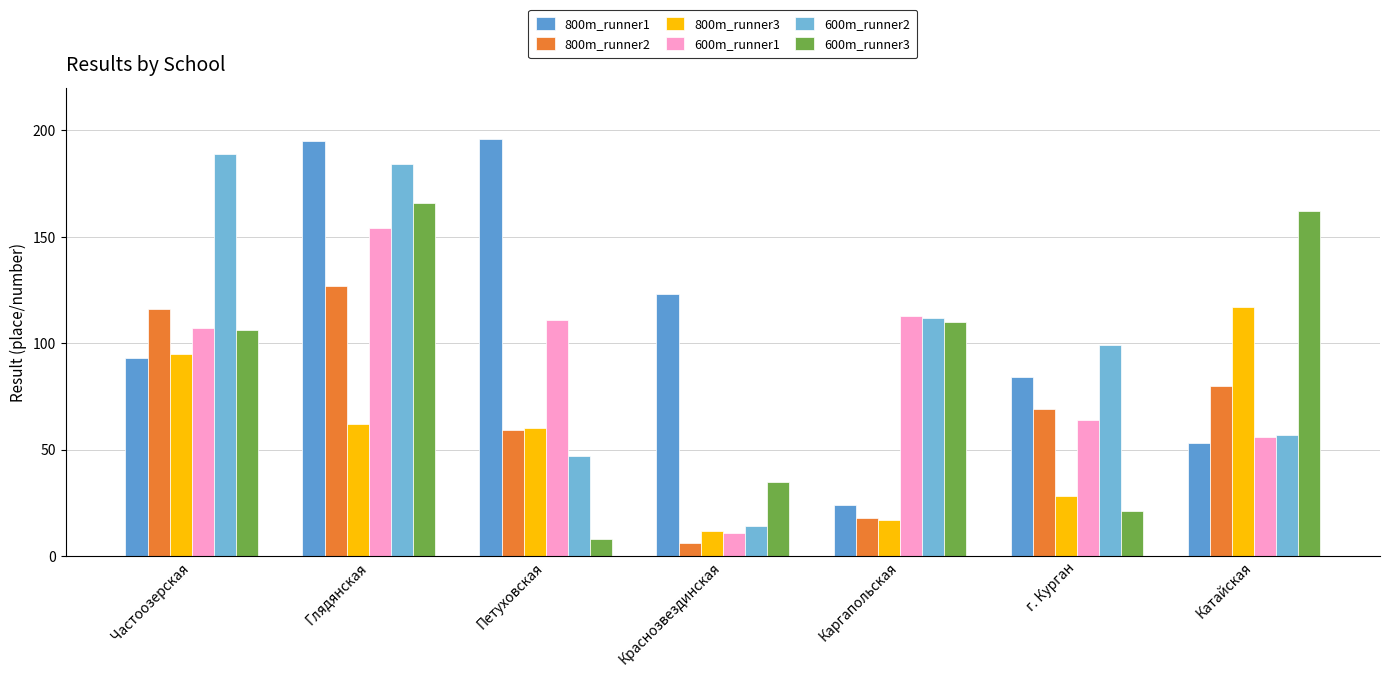

What are all the series names shown in the legend?

800m_runner1, 800m_runner2, 800m_runner3, 600m_runner1, 600m_runner2, 600m_runner3